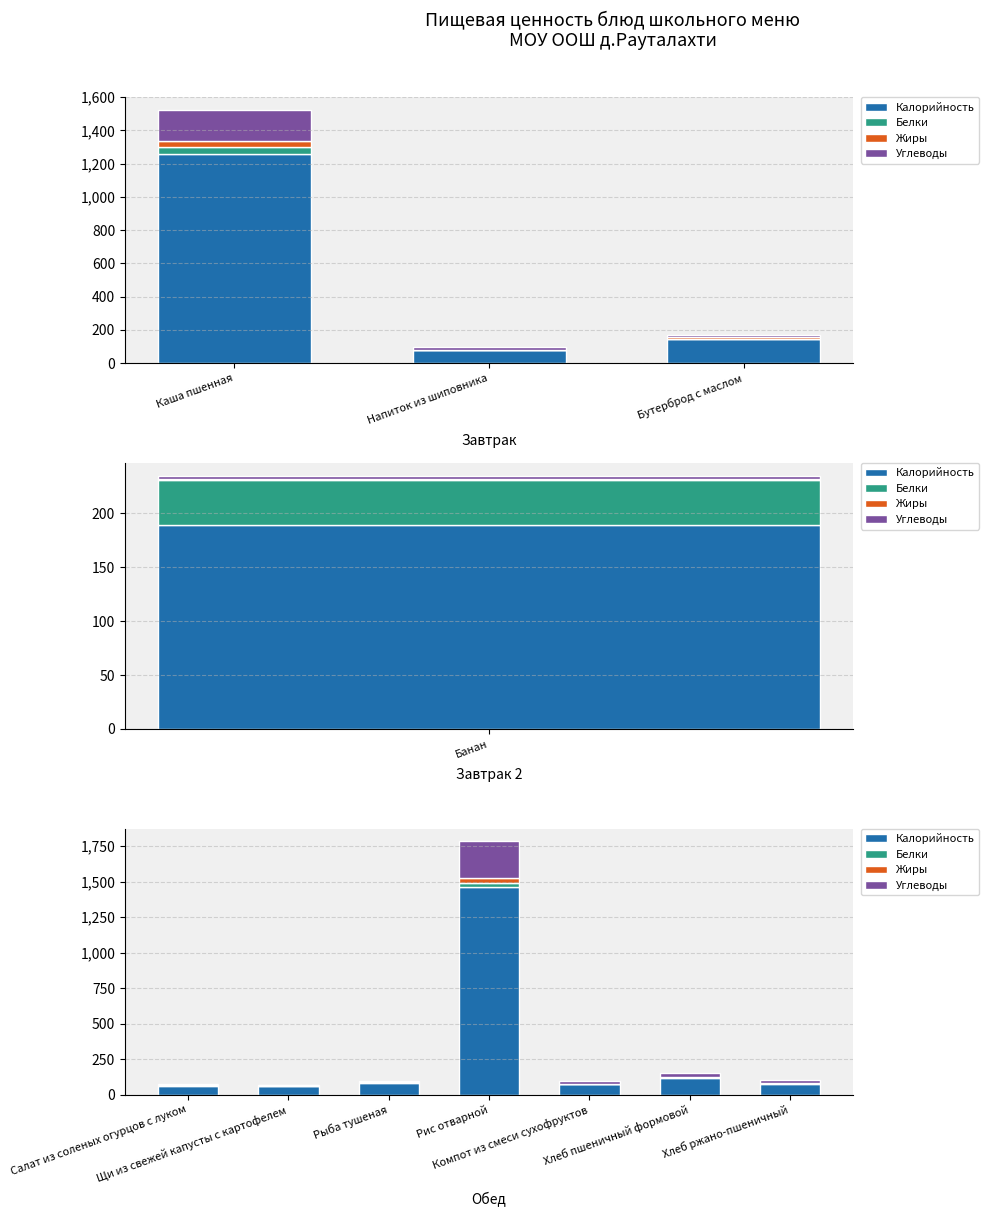

Is it true that Углеводы equals 24.0 at Компот из смеси сухофруктов?

False